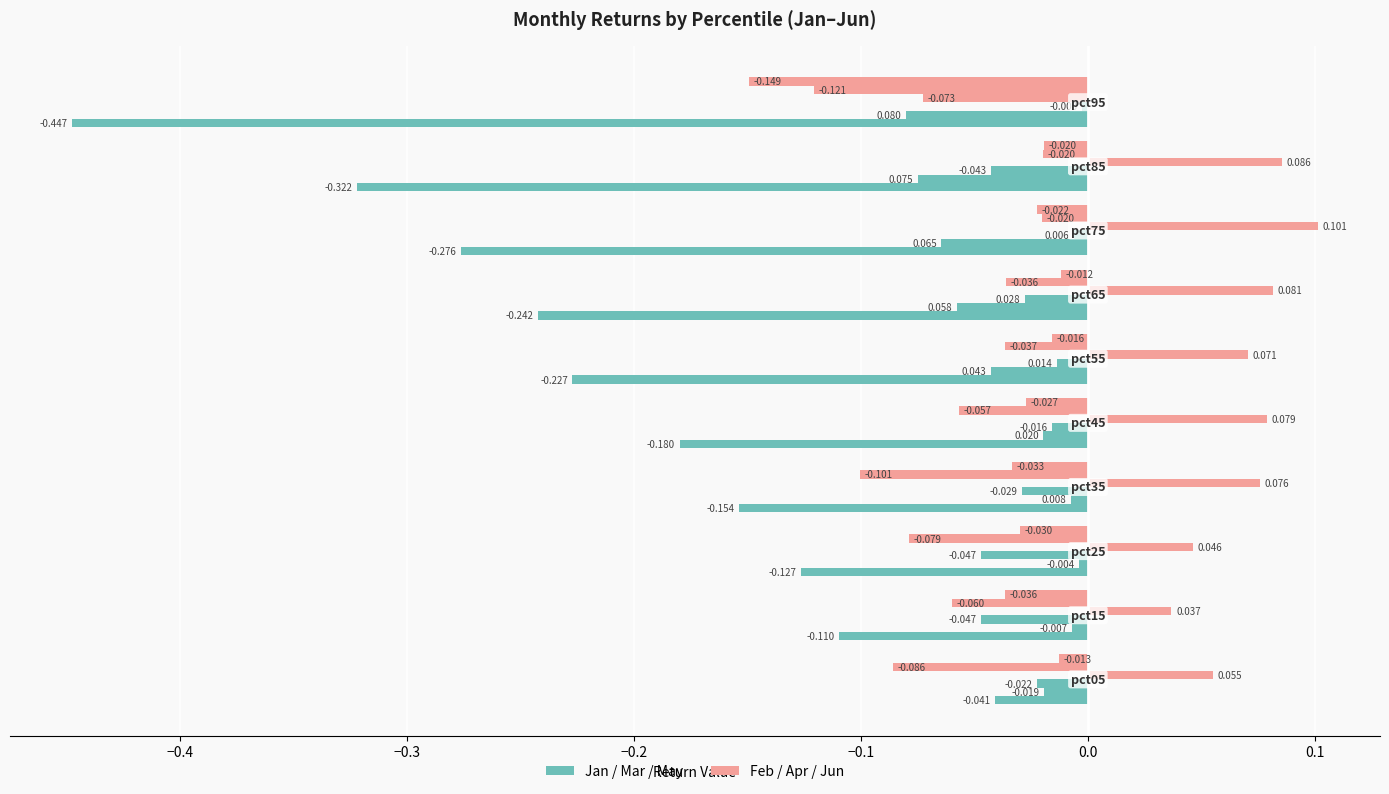

How many values in the Feb series exceed 0?

9